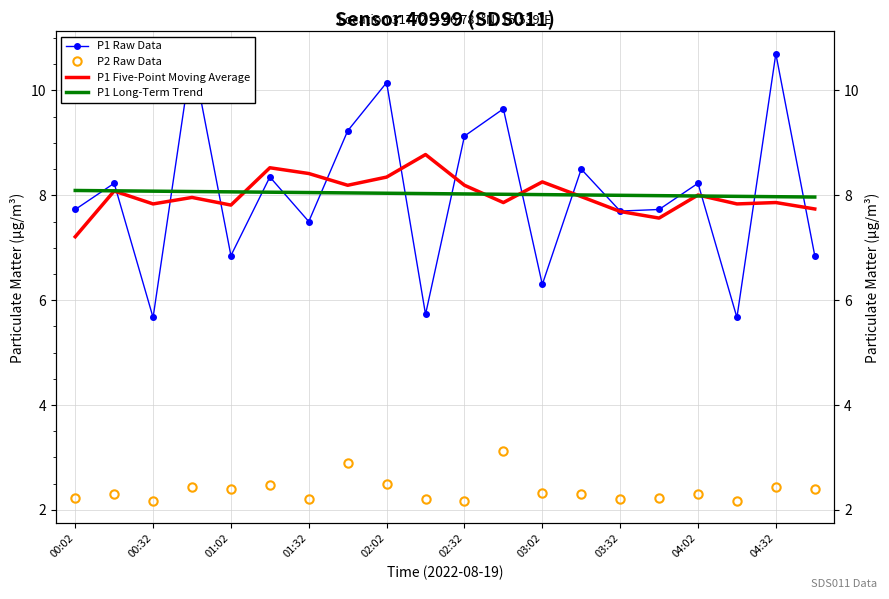

What is the total value across all series at 13?

26.8